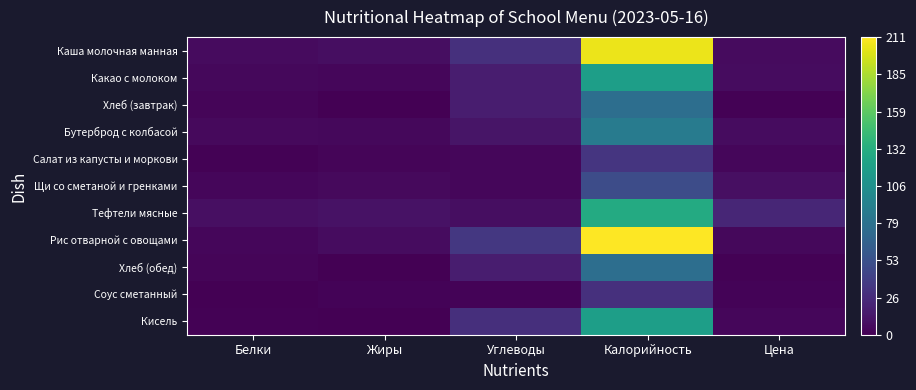

How many data points does each series have?

5